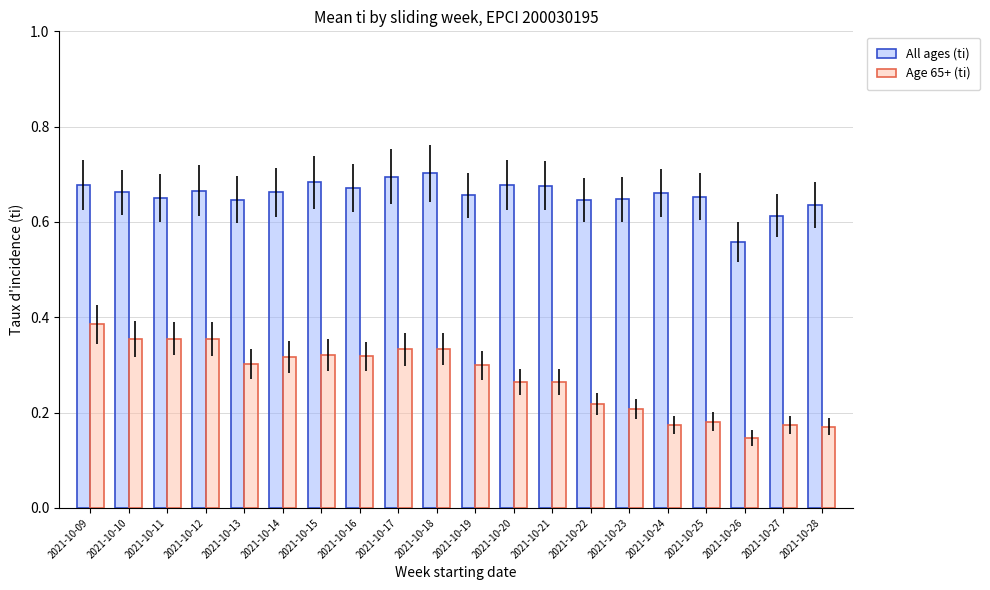

Is the value of All ages (ti) at 2021-10-27 greater than the value of Age 65+ (ti) at 2021-10-21?

Yes